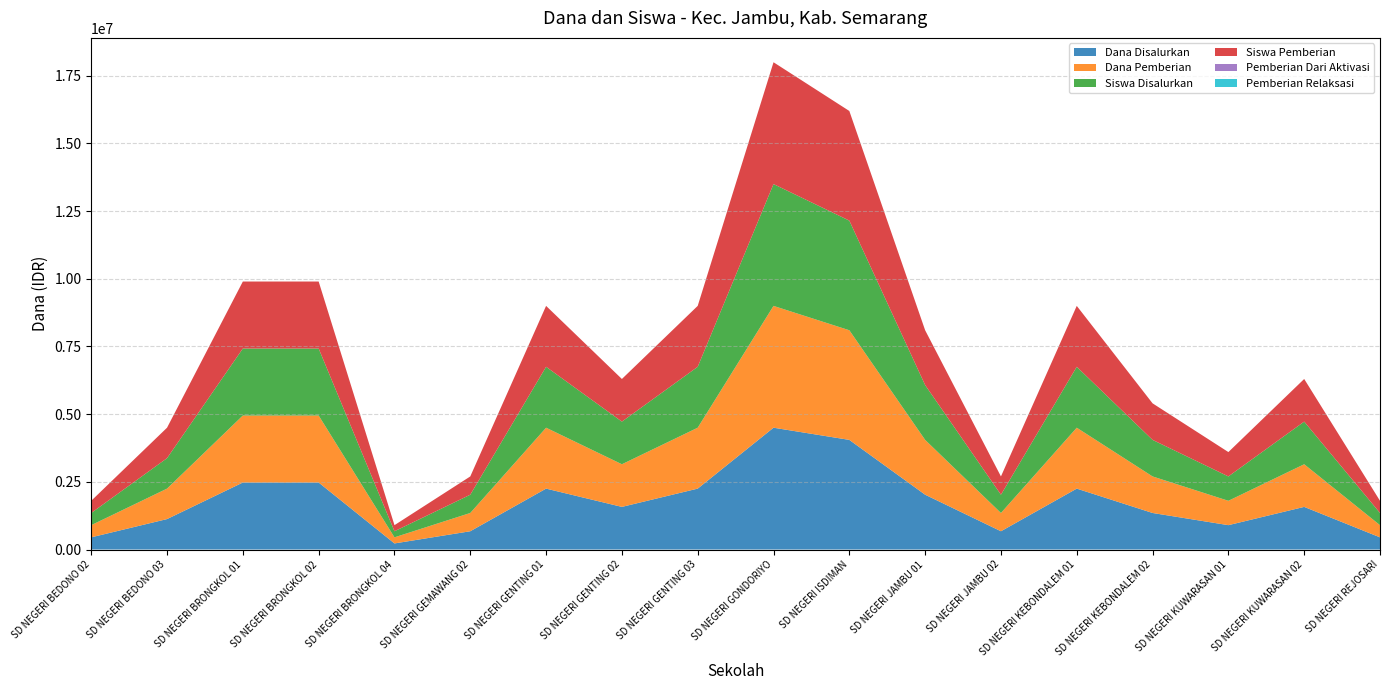

Reading right to left, transcribe all the data shown in this chart.

Dana Disalurkan: 450000	1575000	900000	1350000	2250000	675000	2025000	4050000	4500000	2250000	1575000	2250000	675000	225000	2475000	2475000	1125000	450000
Dana Pemberian: 450000	1575000	900000	1350000	2250000	675000	2025000	4050000	4500000	2250000	1575000	2250000	675000	225000	2475000	2475000	1125000	450000
Siswa Disalurkan: 2	7	4	6	10	3	9	18	20	10	7	10	3	1	11	11	5	2
Siswa Pemberian: 2	7	4	6	10	3	9	18	20	10	7	10	3	1	11	11	5	2
Pemberian Dari Aktivasi: 0	0	0	0	0	0	0	0	0	0	0	0	0	0	0	0	0	0
Pemberian Relaksasi: 0	0	0	0	0	0	0	0	0	0	0	0	0	0	0	0	0	0